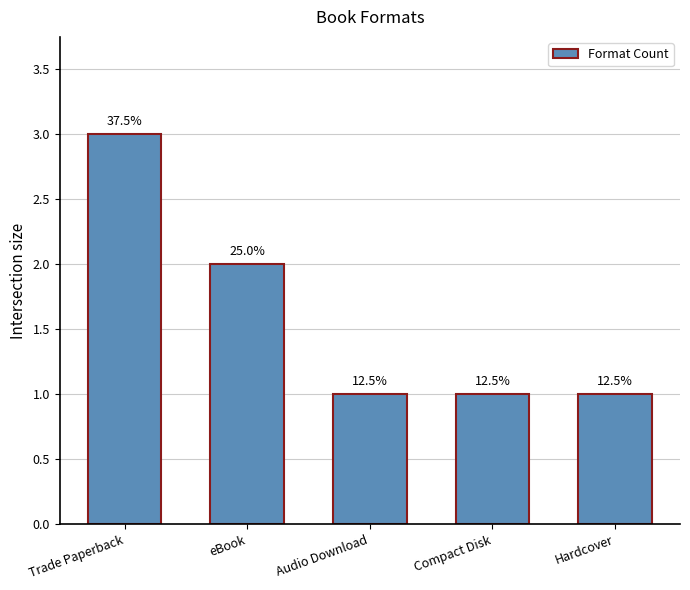

The value at eBook is 2. True or false?

True